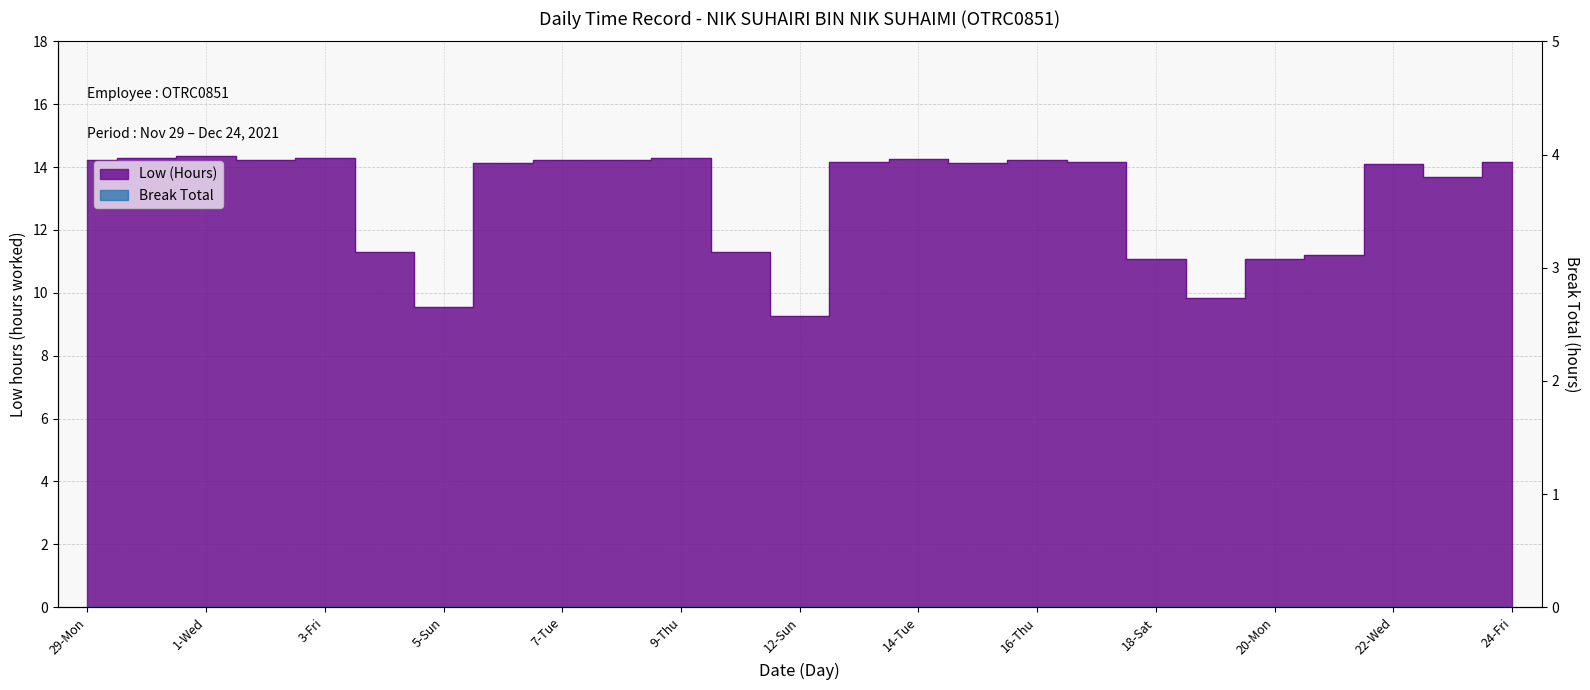

Which has a higher value, 16-Thu or 12-Sun?

16-Thu